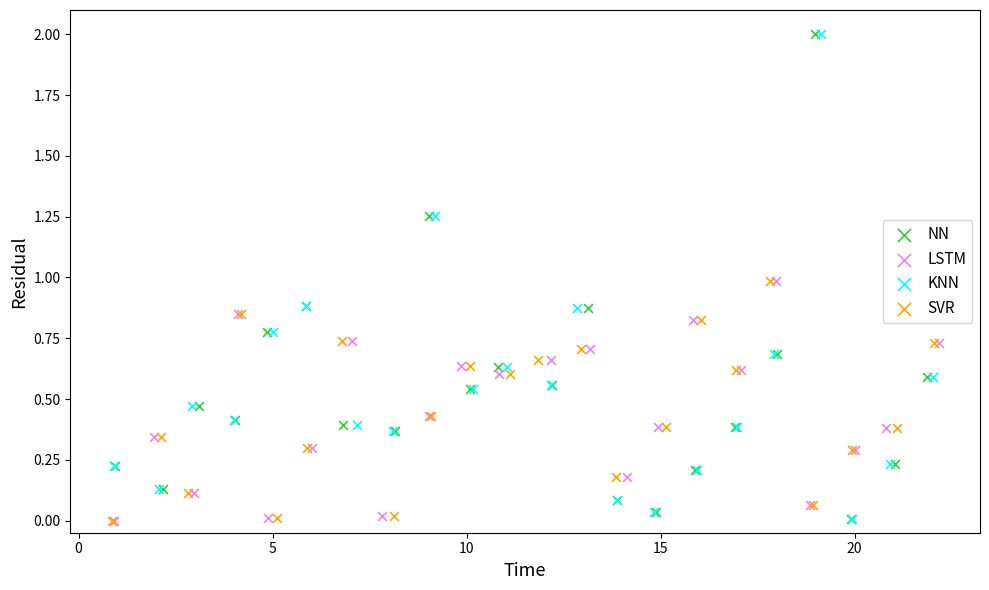

What are all the series names shown in the legend?

NN, LSTM, KNN, SVR